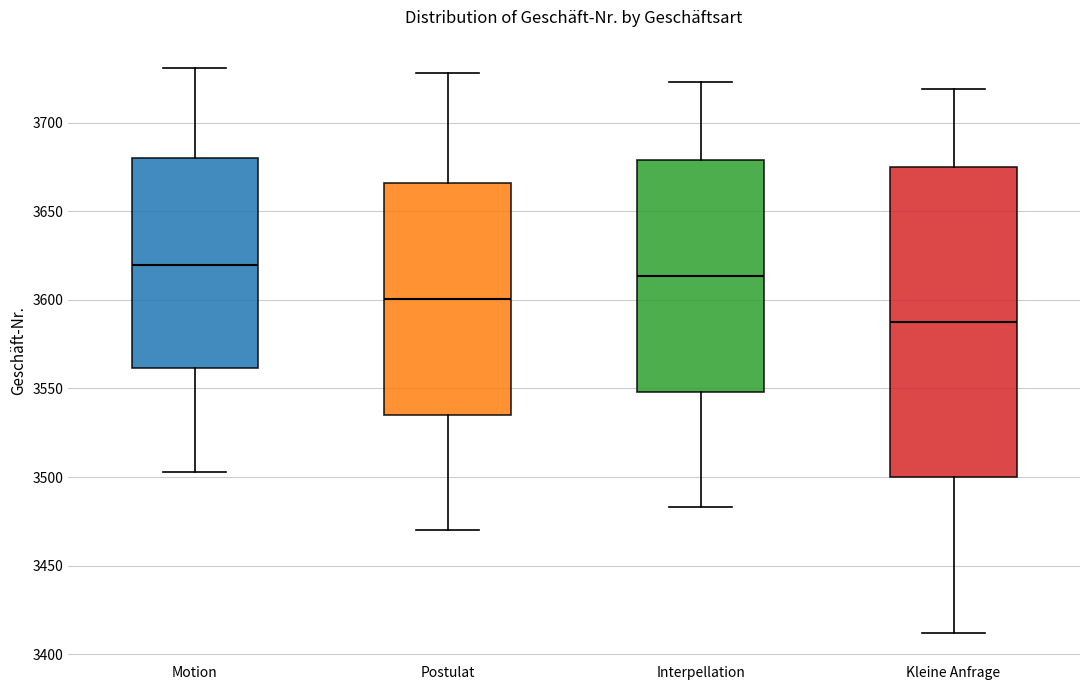

Which box has the lowest median line?

Kleine Anfrage